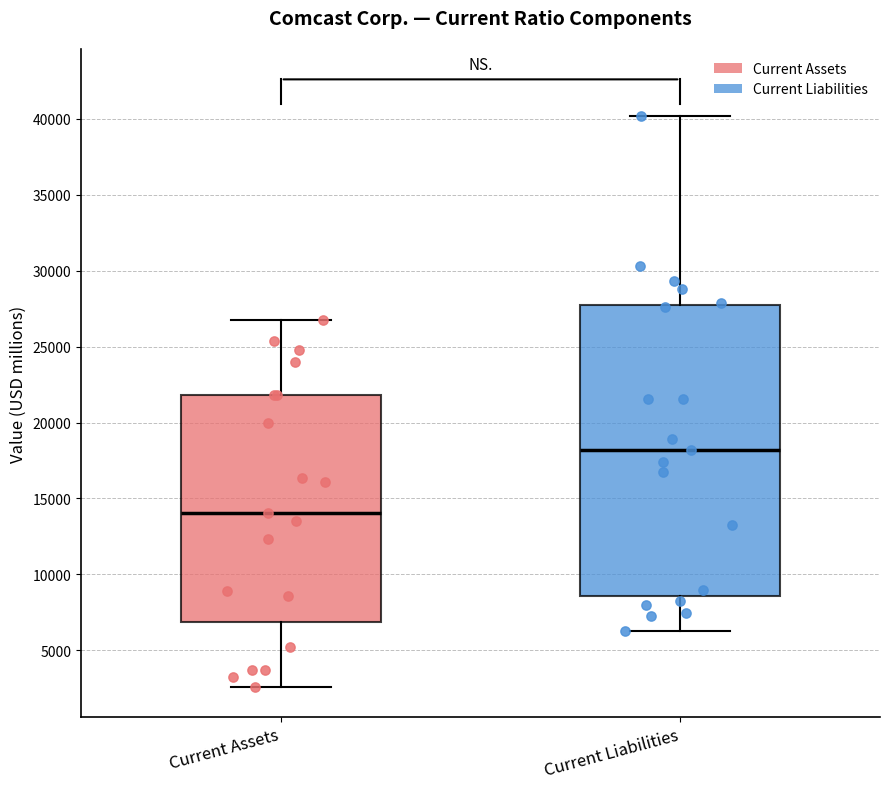

Which box has the lowest median line?

Current Assets